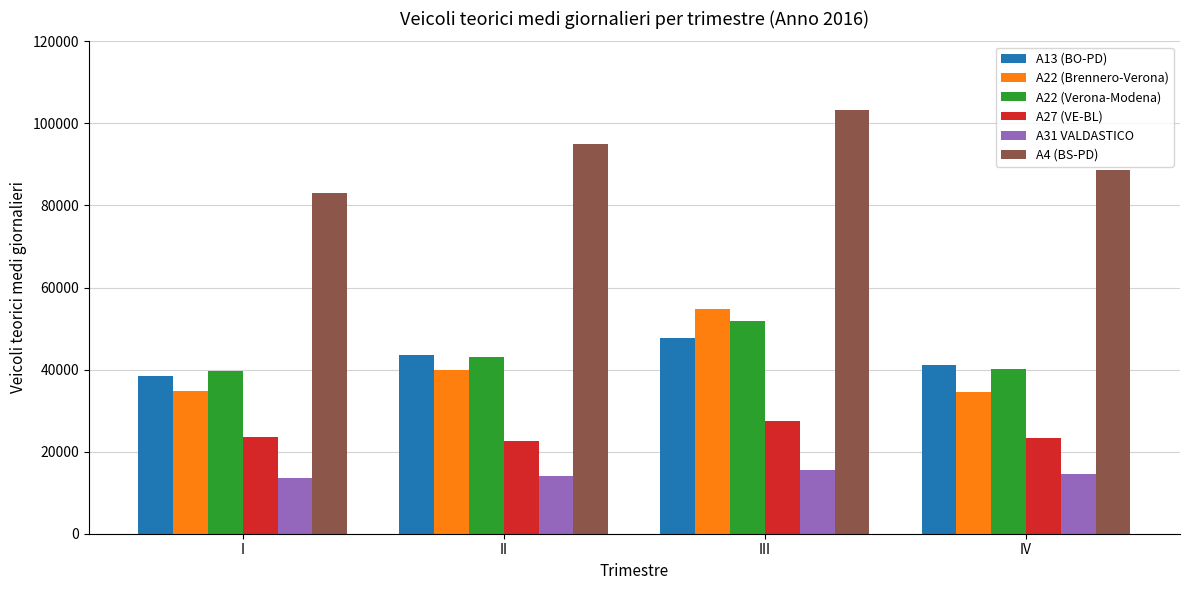

What is the difference between the maximum and minimum values in the A4 (BS-PD) series?

20373